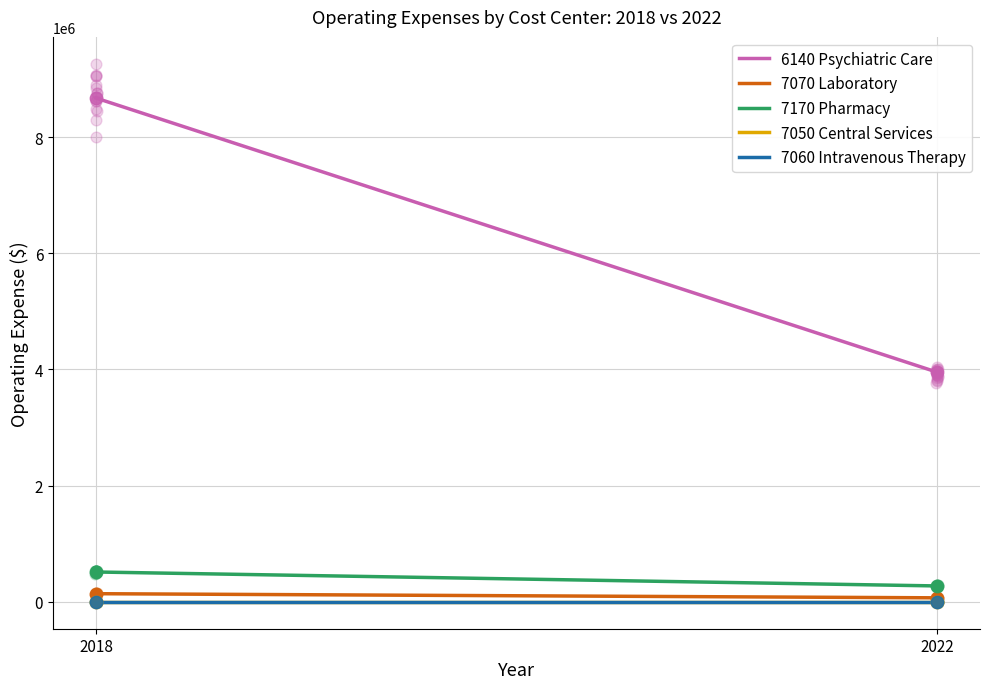

At how many categories does at least one series exceed 5586233?

1